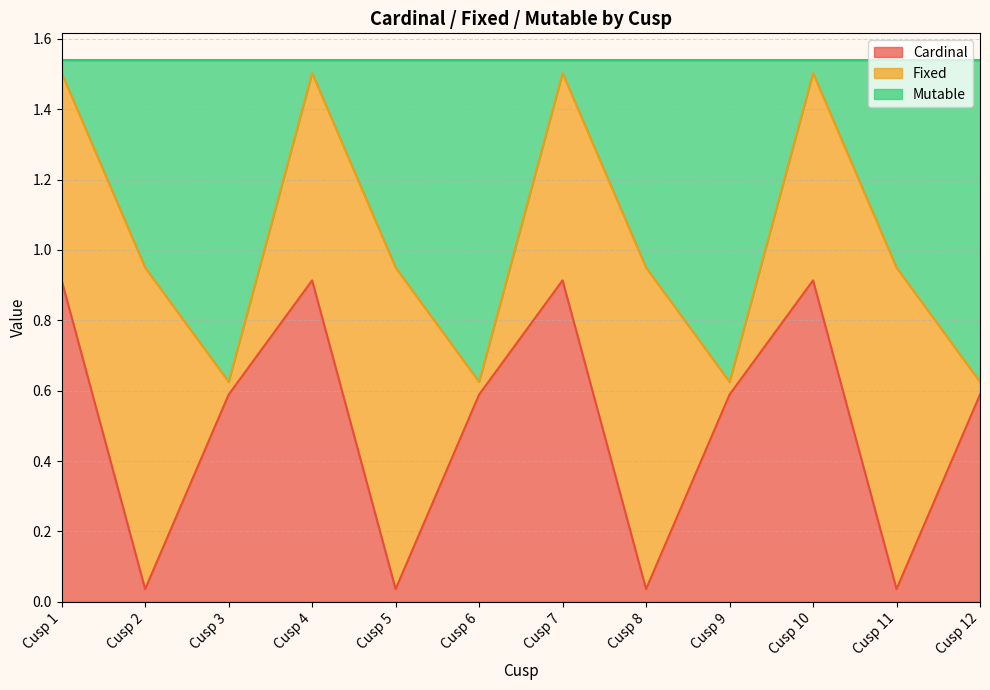

What is the highest value of the Cardinal series?

0.9